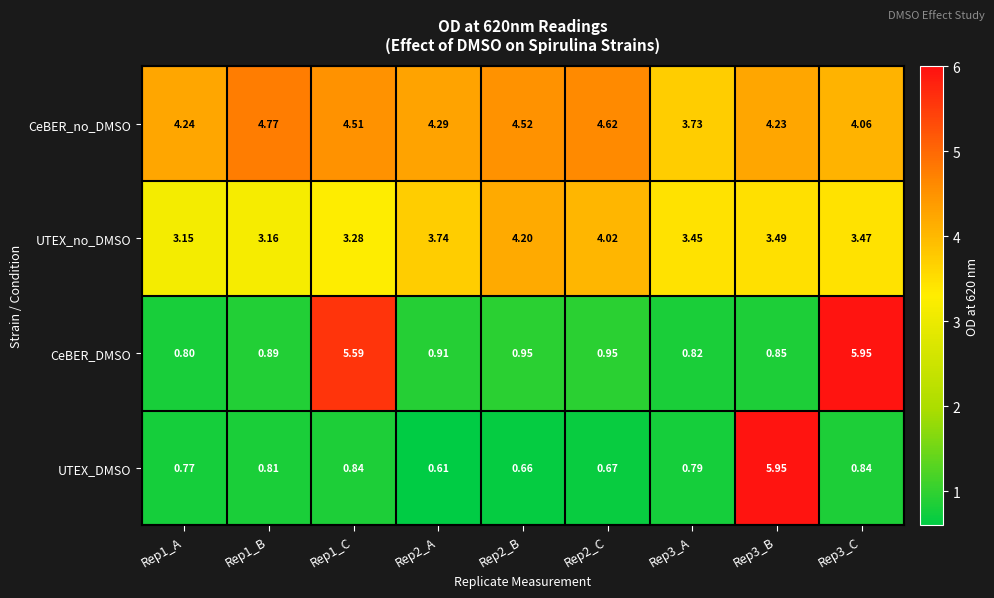

Which series has the widest spread of values?

UTEX_DMSO